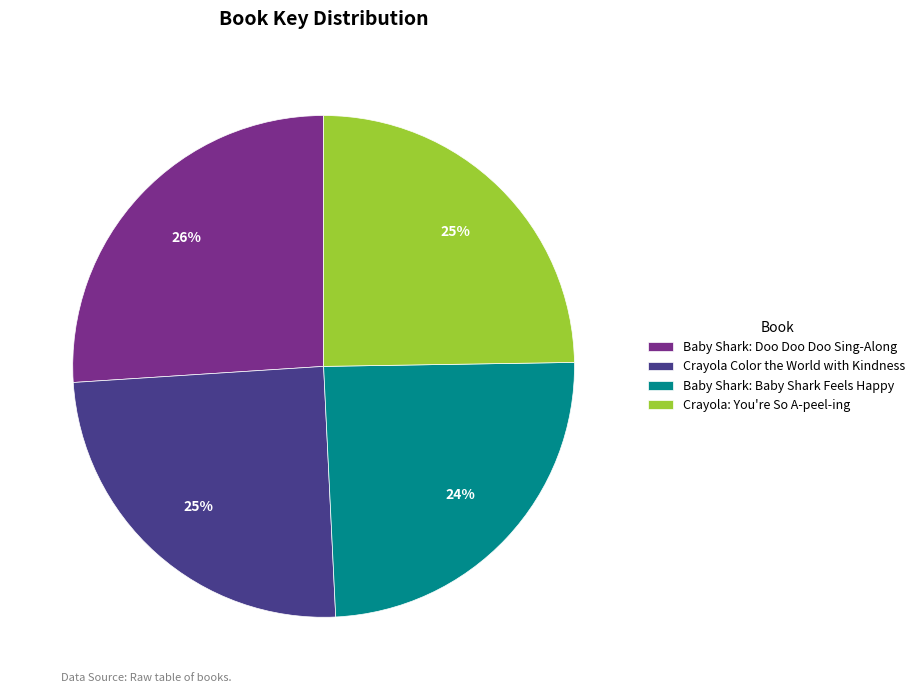

Is there any slice that represents more than half of the pie?

No